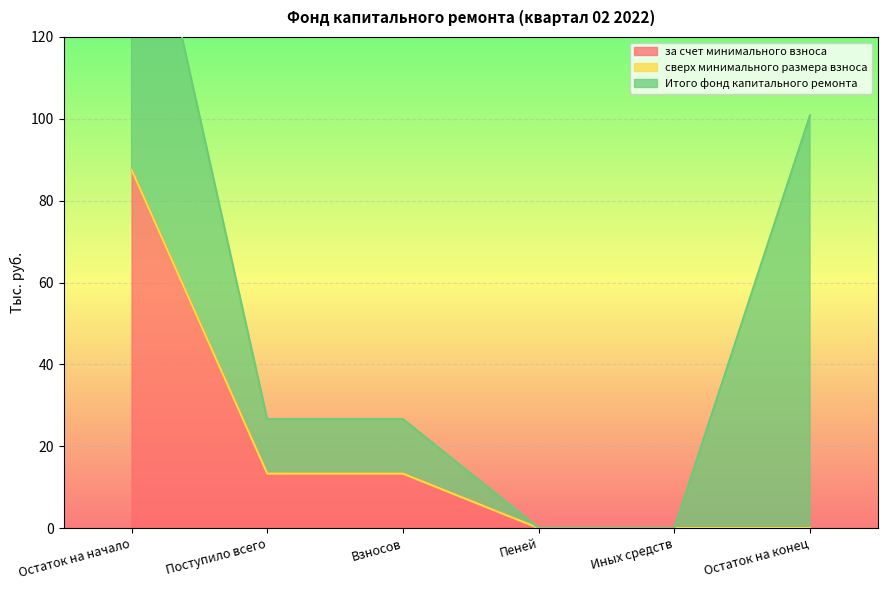

What is the label of the 6th point from the left?

Остаток на конец